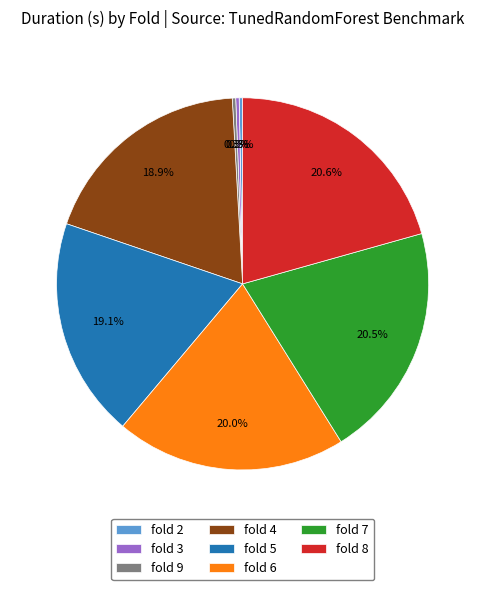

Combined, do fold 6 and fold 7 account for over 50%?

No